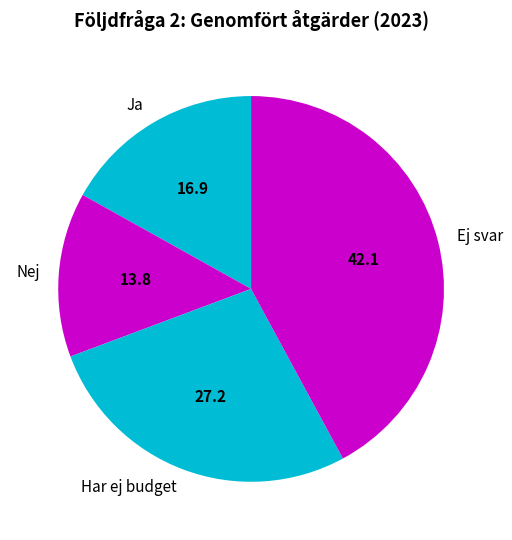

Is it true that Har ej budget is 27% of the pie?

True